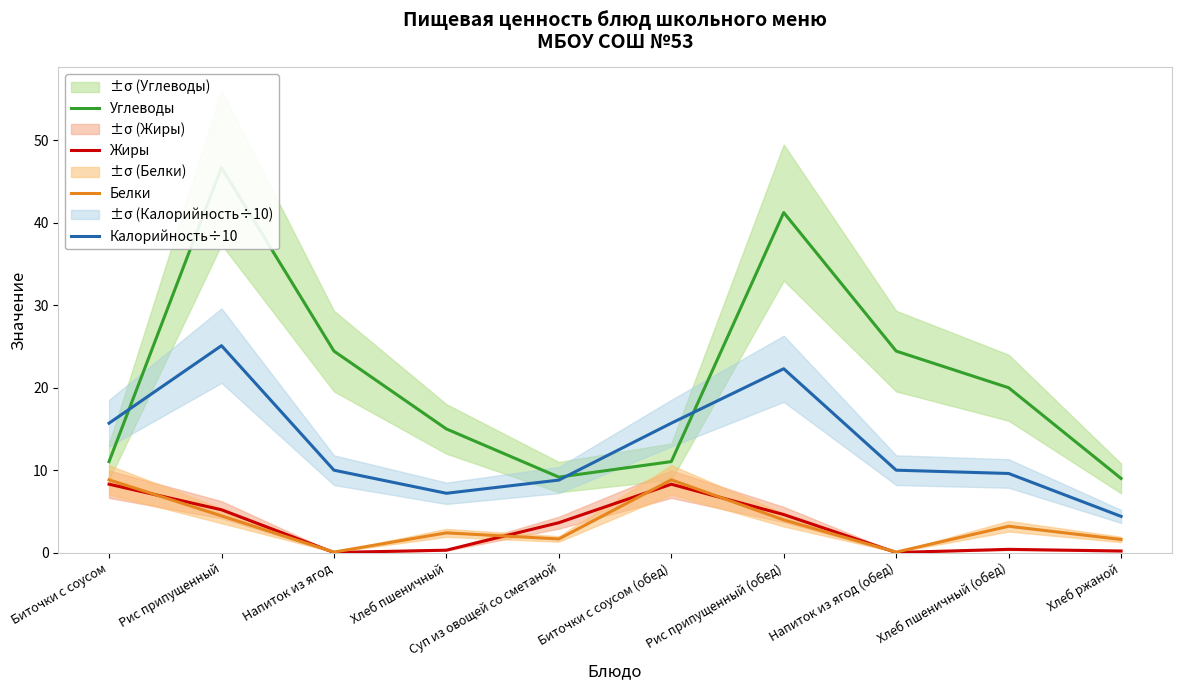

What is the total value across all series at Суп из овощей со сметаной?

23.2